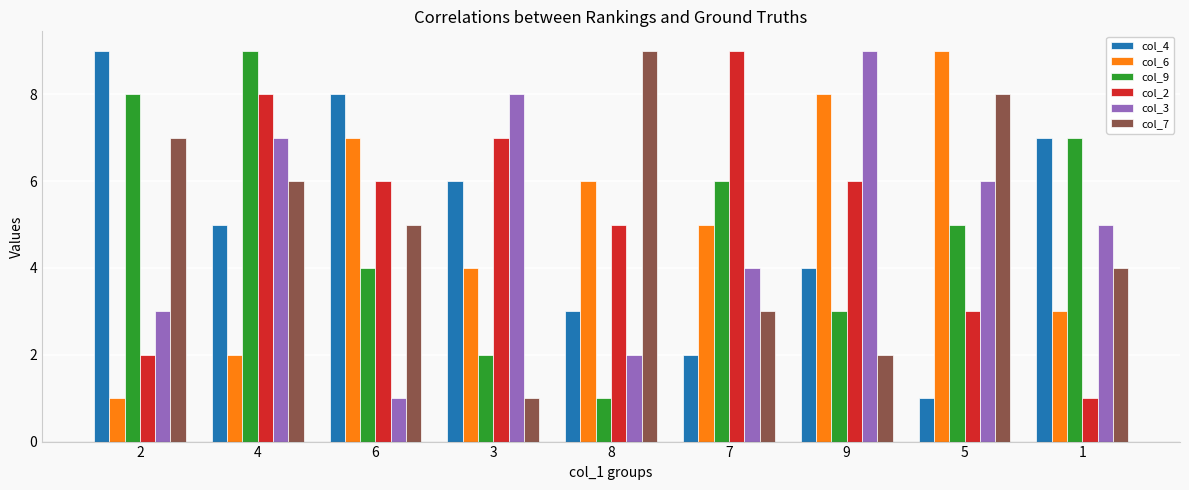

What is the average value of the col_4 series?

5